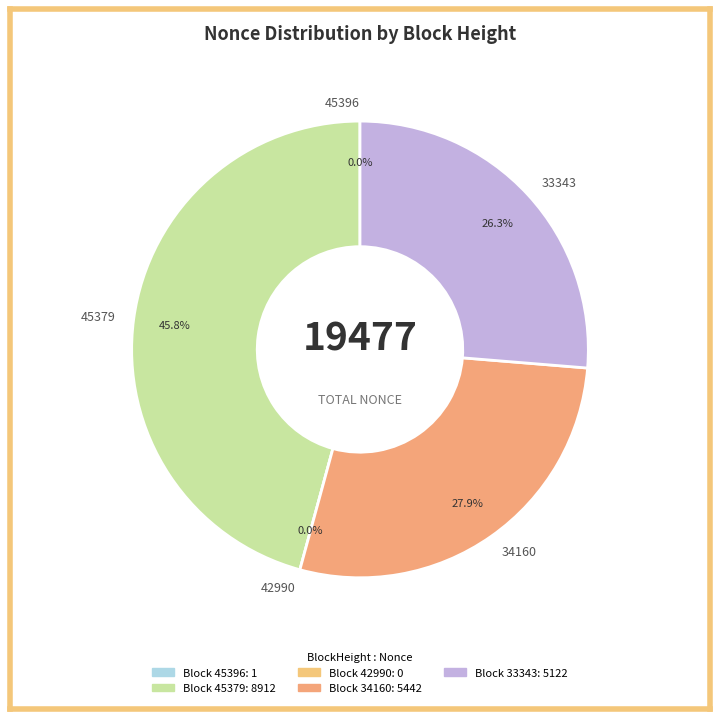

Combined, do 34160 and 45396 account for over 50%?

No